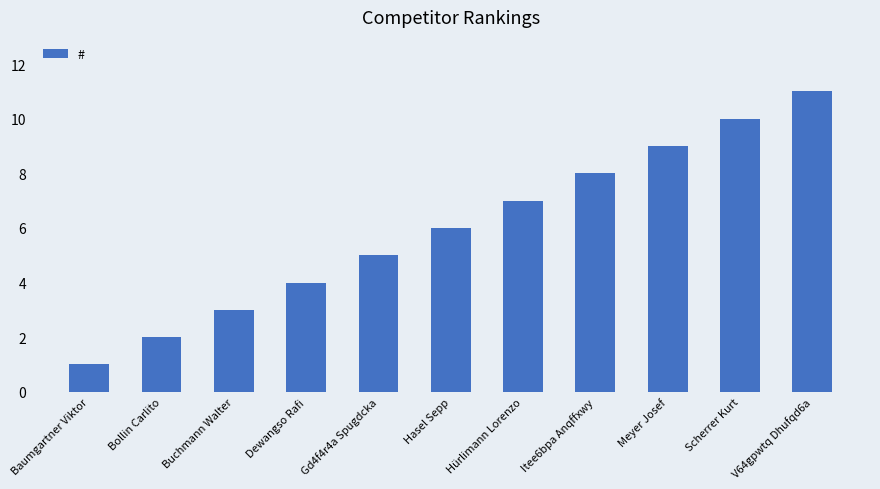

The chart shows a value of 9 at Meyer Josef. True or false?

True